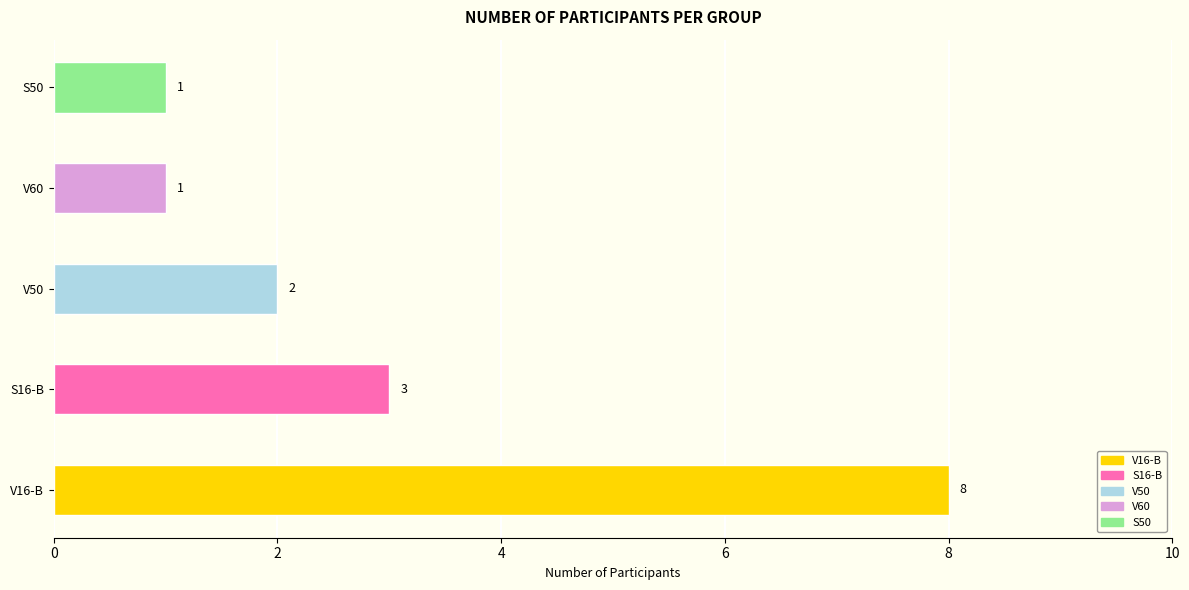

What is the ratio of the value at V16-B to the value at S50?

8.0